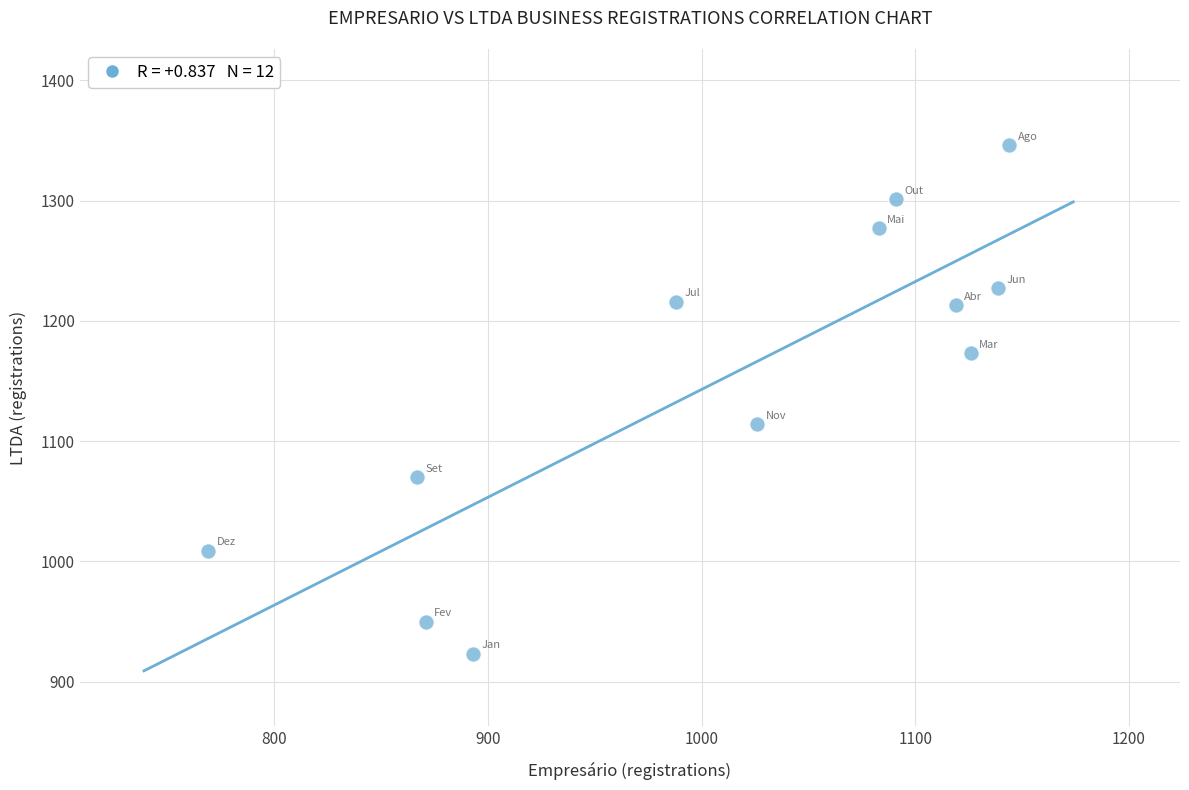

What is the average X value?

1010